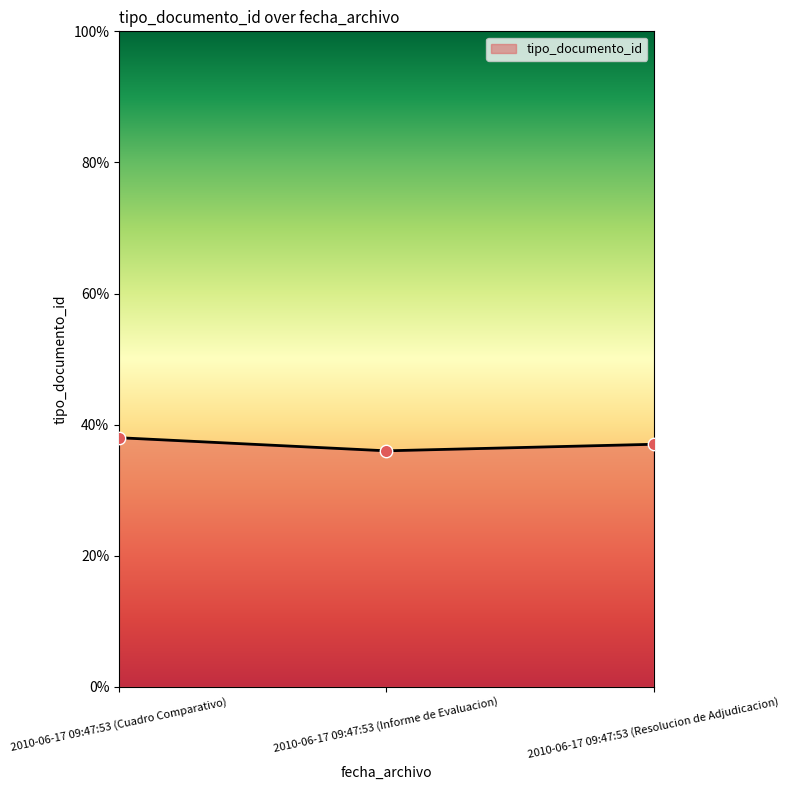

Between 2010-06-17 09:47:53 (Cuadro Comparativo) and 2010-06-17 09:47:53 (Resolucion de Adjudicacion), which is larger?

2010-06-17 09:47:53 (Cuadro Comparativo)